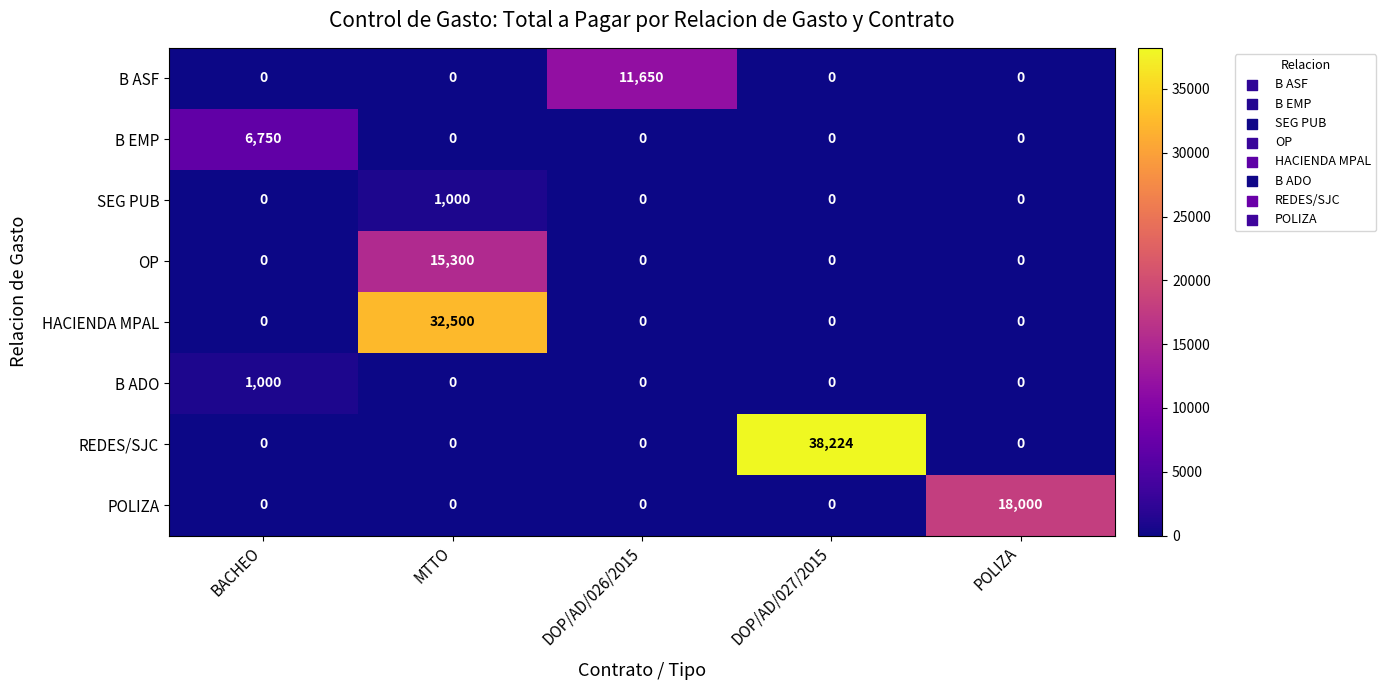

What is the sum of the B ASF values at DOP/AD/026/2015 and POLIZA?

11650